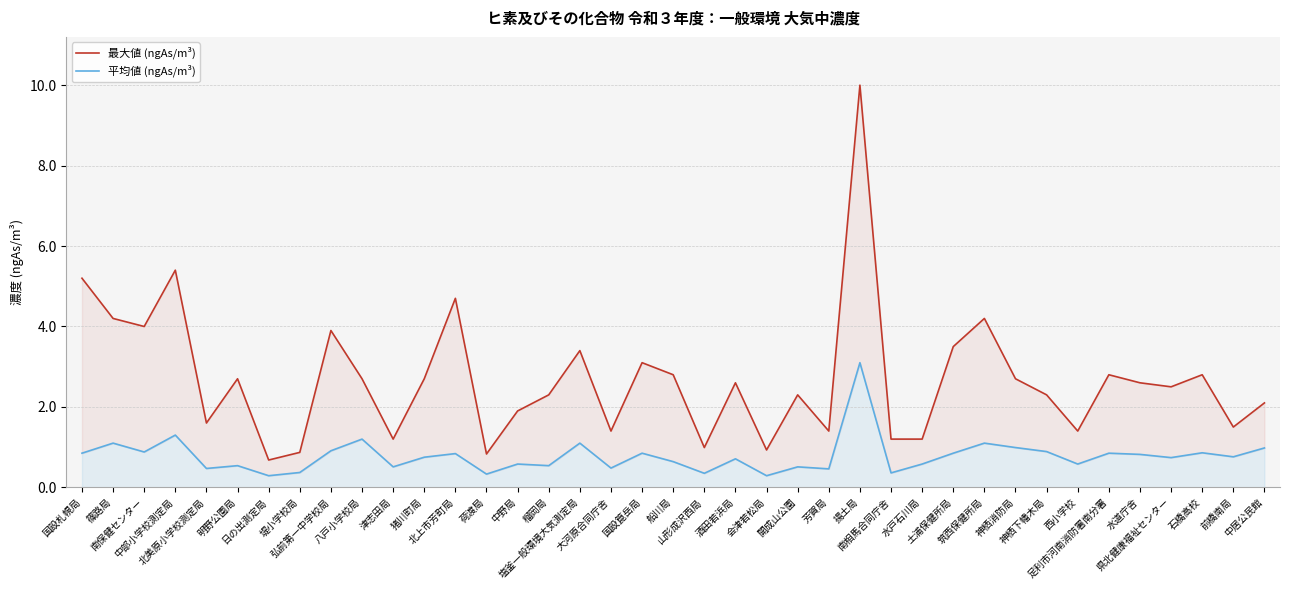

True or false: 平均値 (ngAs/m³) has more than 0 points higher than both neighbors.

True